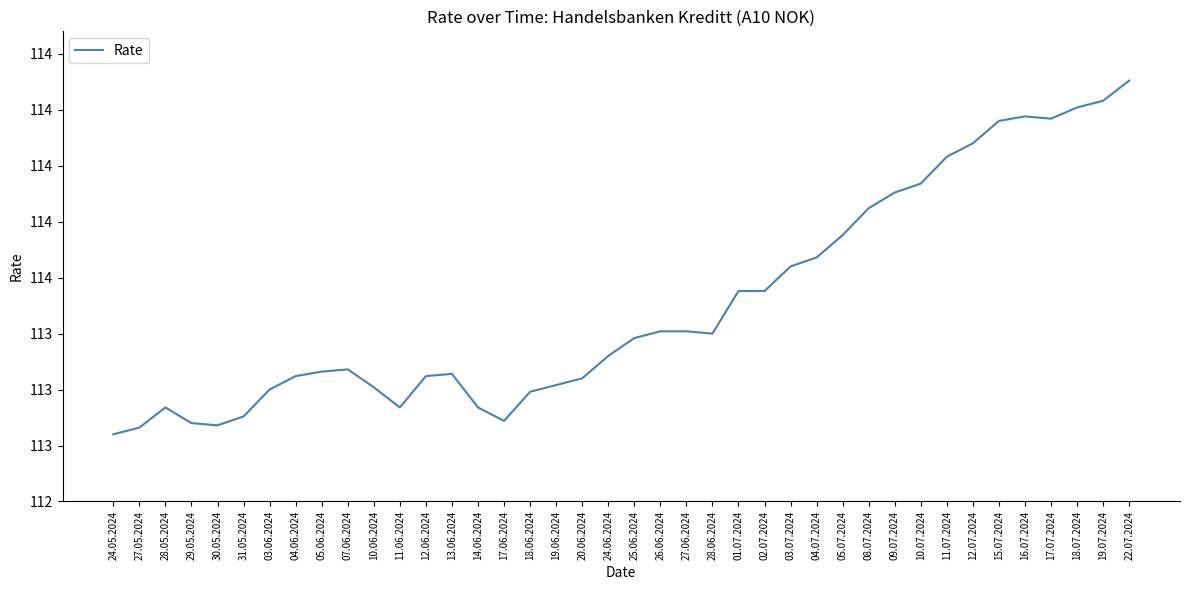

Rank the categories by value from lowest to highest.

24.05.2024, 27.05.2024, 30.05.2024, 29.05.2024, 17.06.2024, 31.05.2024, 28.05.2024, 11.06.2024, 14.06.2024, 18.06.2024, 03.06.2024, 10.06.2024, 19.06.2024, 20.06.2024, 04.06.2024, 12.06.2024, 13.06.2024, 05.06.2024, 07.06.2024, 24.06.2024, 25.06.2024, 28.06.2024, 26.06.2024, 27.06.2024, 01.07.2024, 02.07.2024, 03.07.2024, 04.07.2024, 05.07.2024, 08.07.2024, 09.07.2024, 10.07.2024, 11.07.2024, 12.07.2024, 15.07.2024, 17.07.2024, 16.07.2024, 18.07.2024, 19.07.2024, 22.07.2024